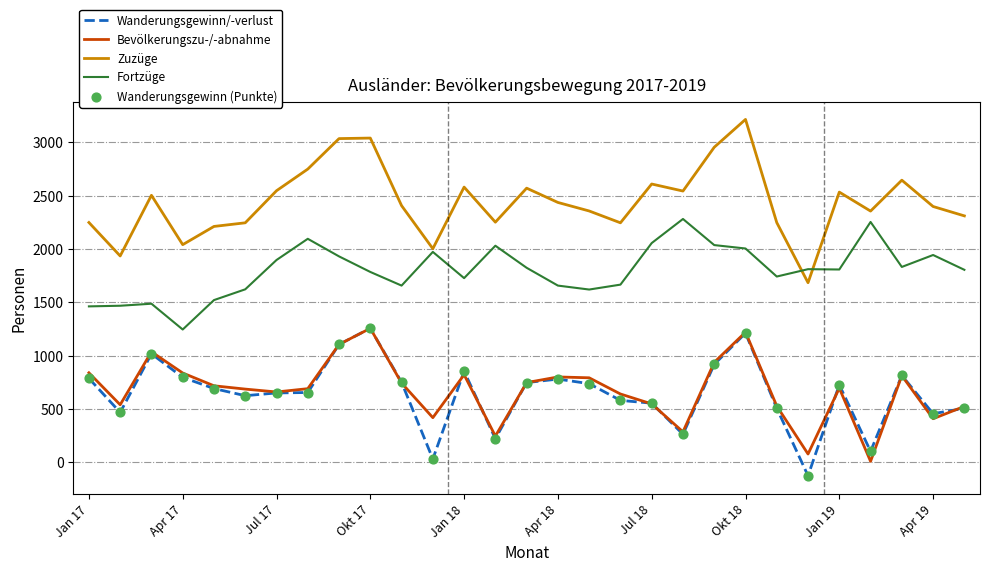

Which series has the largest total across all categories?

Zuzüge